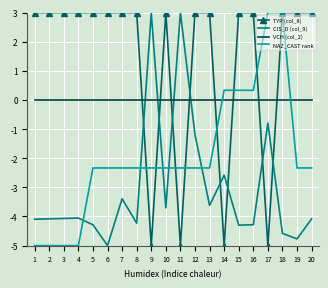

Between 4 and 14, which series saw the biggest shift?

TYP (col_8)